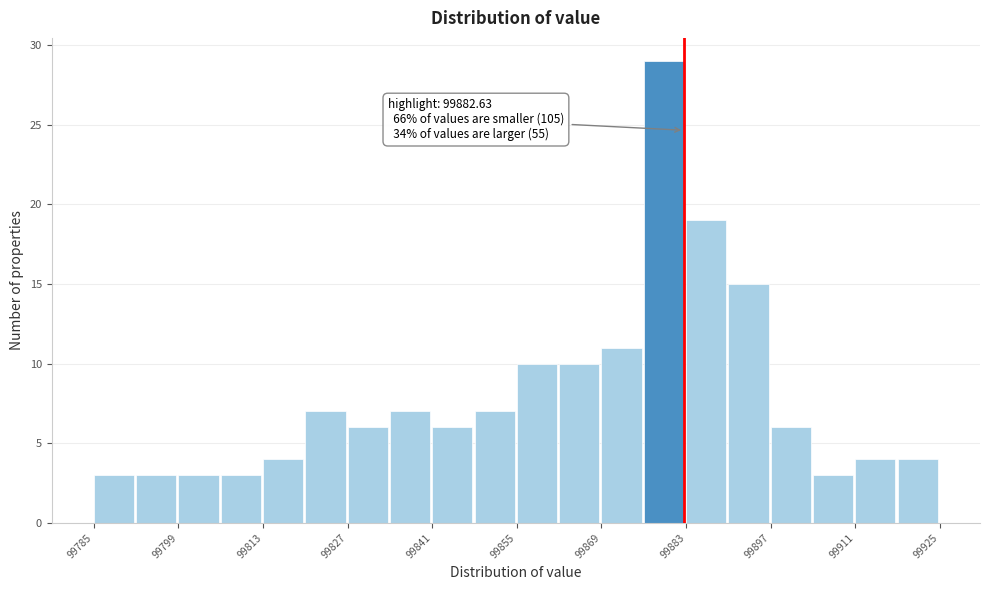

Around what value on the x-axis is the tallest bar? Give the approximate position of its centre, as read against the axis.

99880